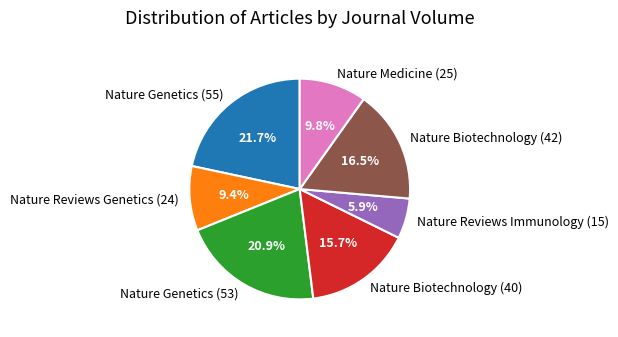

Does Nature Genetics (55) account for over 50% of the chart?

No